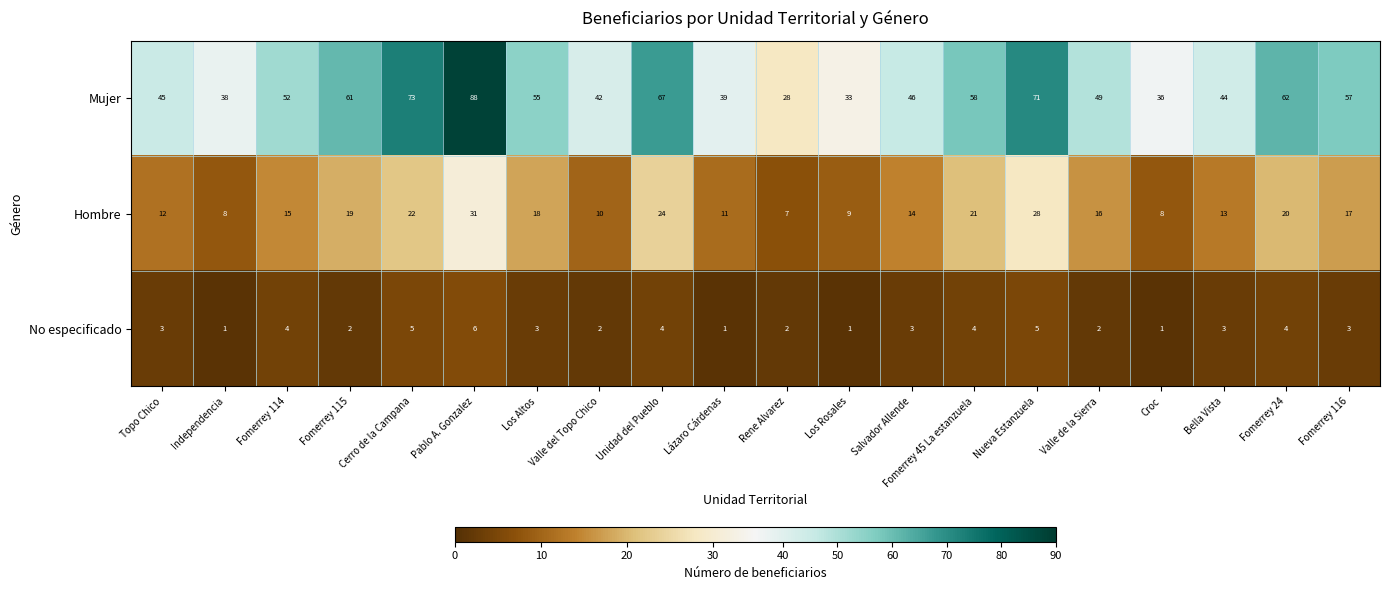

Rank the series by their maximum value, from highest to lowest.

Mujer, Hombre, No especificado